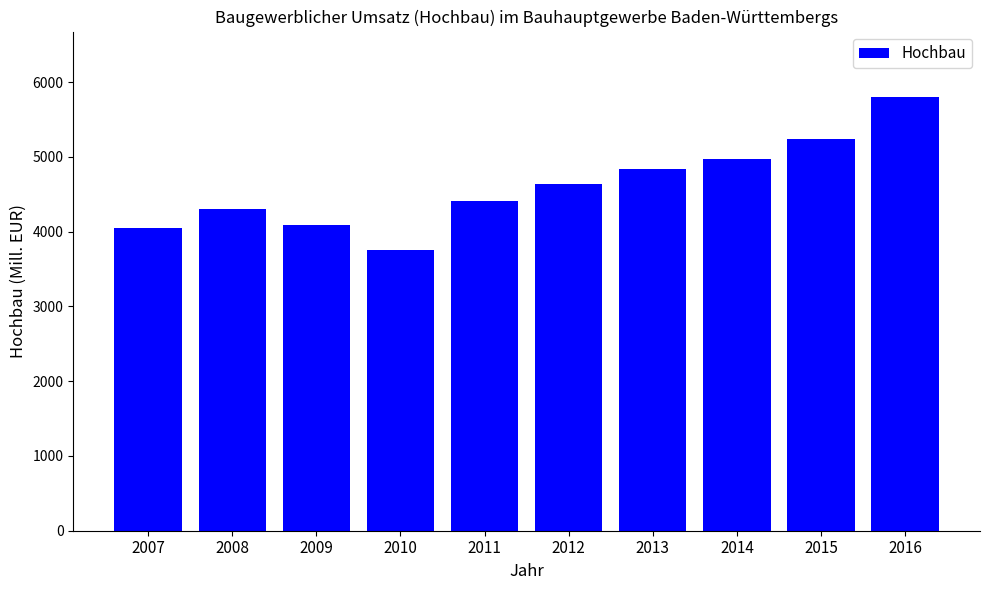

The chart shows a value of 4973 at 2014. True or false?

True